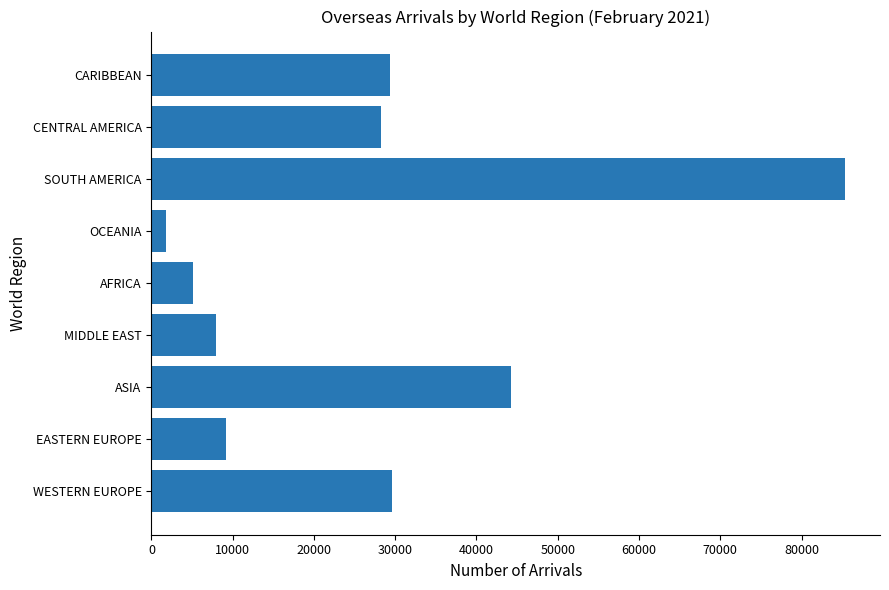

What is the change in value from OCEANIA to SOUTH AMERICA?

+83579